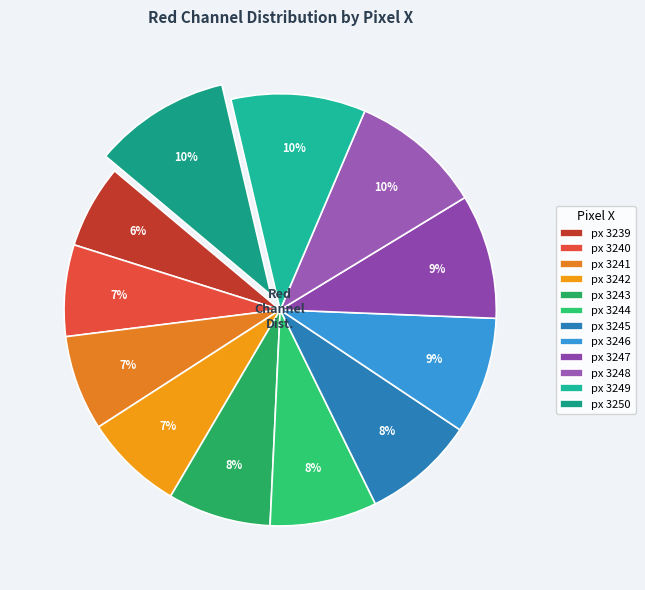

Rank the categories by value from highest to lowest.

3250, 3249, 3248, 3247, 3246, 3245, 3244, 3243, 3242, 3241, 3240, 3239